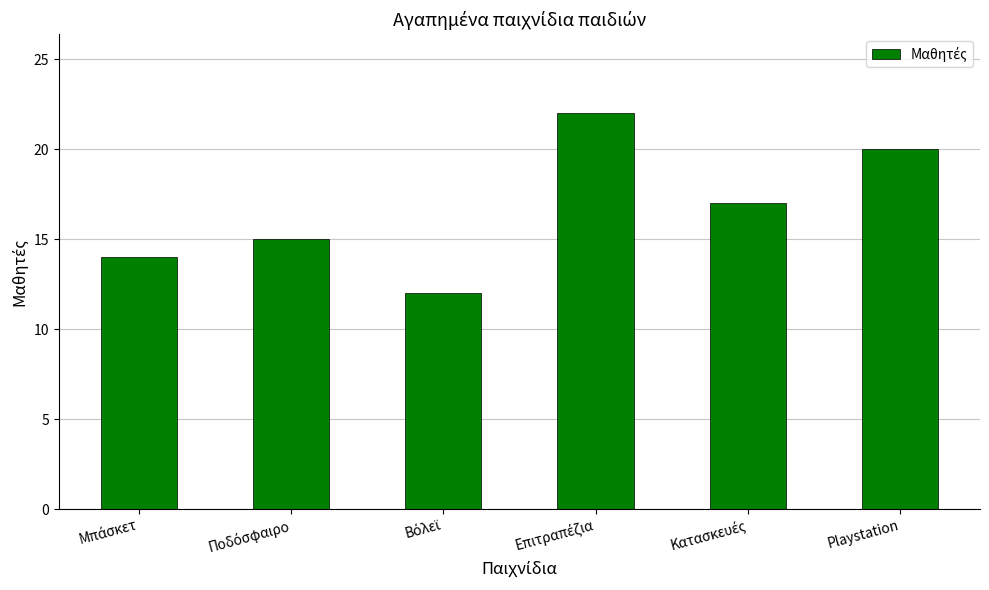

Reading left to right, what are all the values shown in this chart?

14	15	12	22	17	20